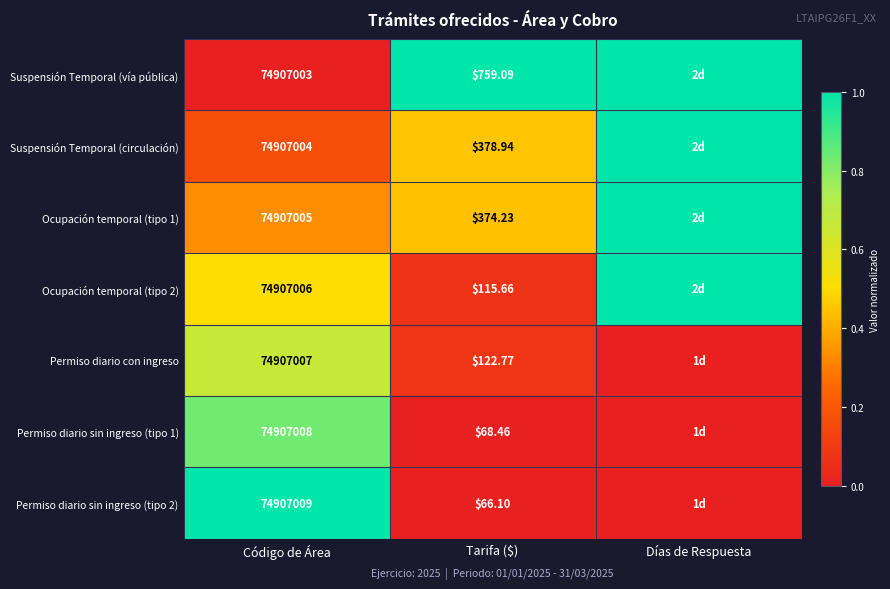

At which category is the sum across all series the highest?

Días de Respuesta